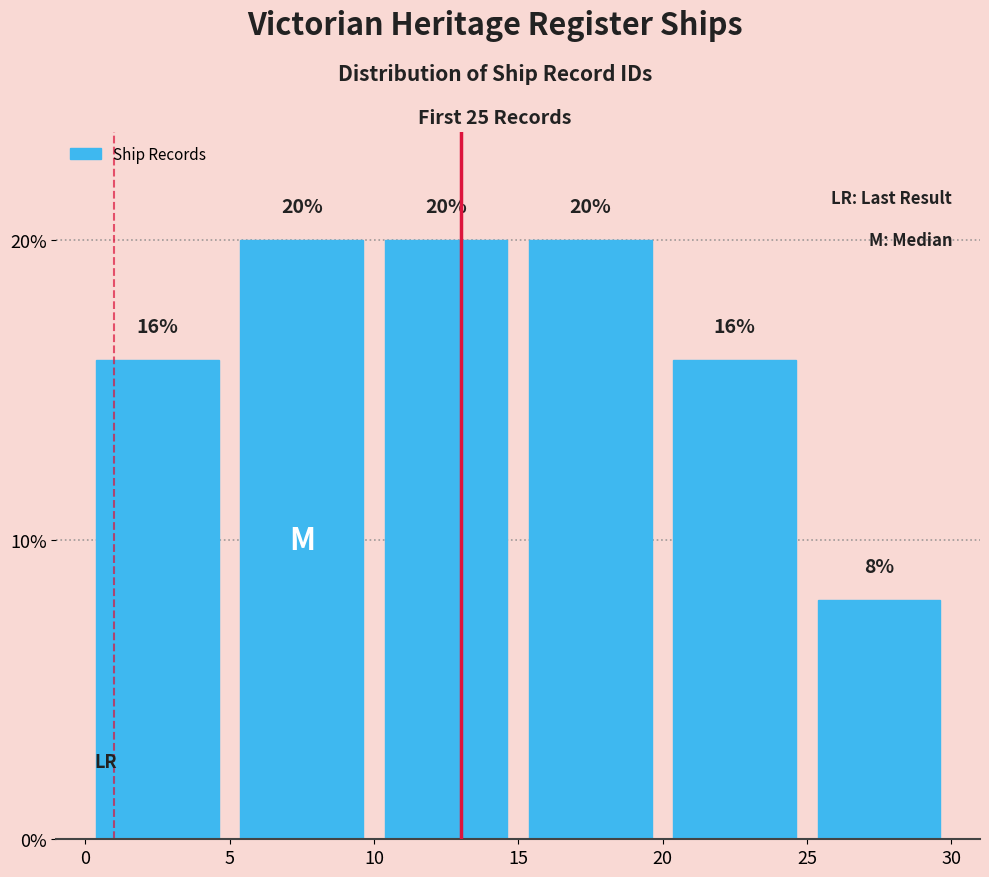

What is the height of the bar covering 0 to 5 on the x-axis?

16